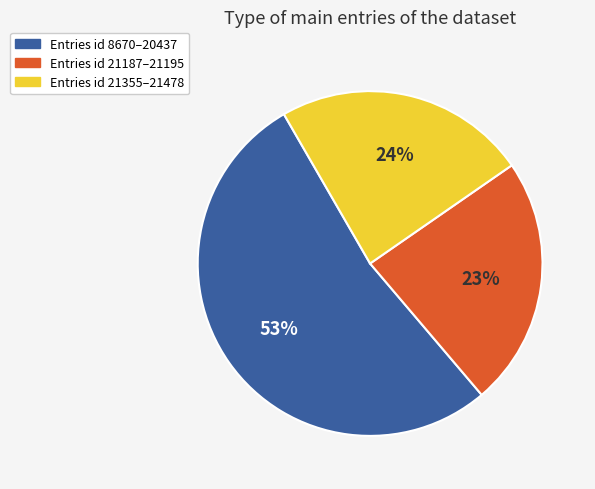

Do Entries id 8670–20437 and Entries id 21355–21478 together represent more than half of the pie?

Yes